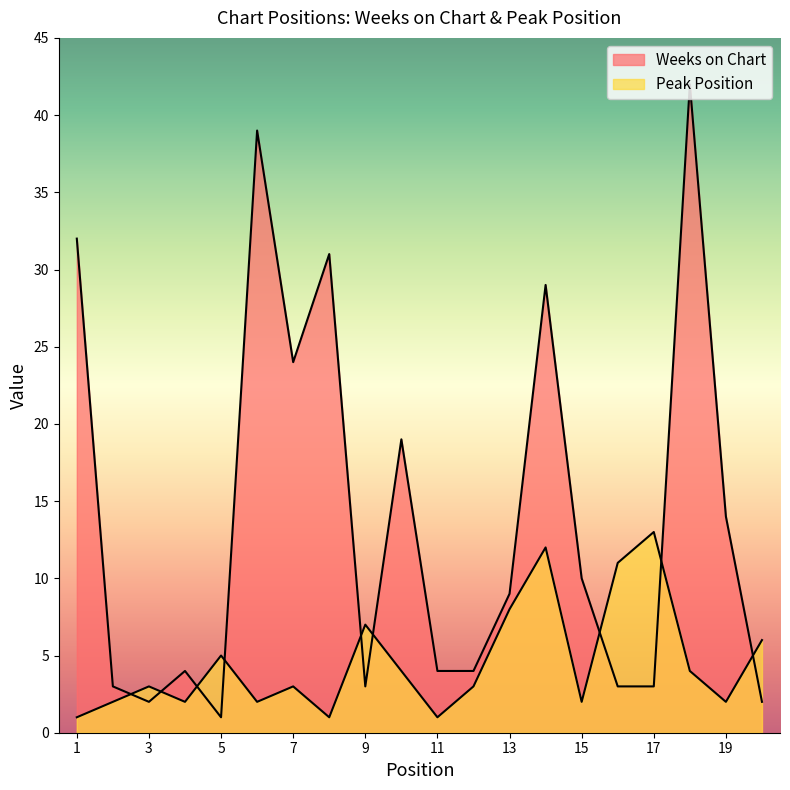

How many values in the Peak Position series exceed 3?

9